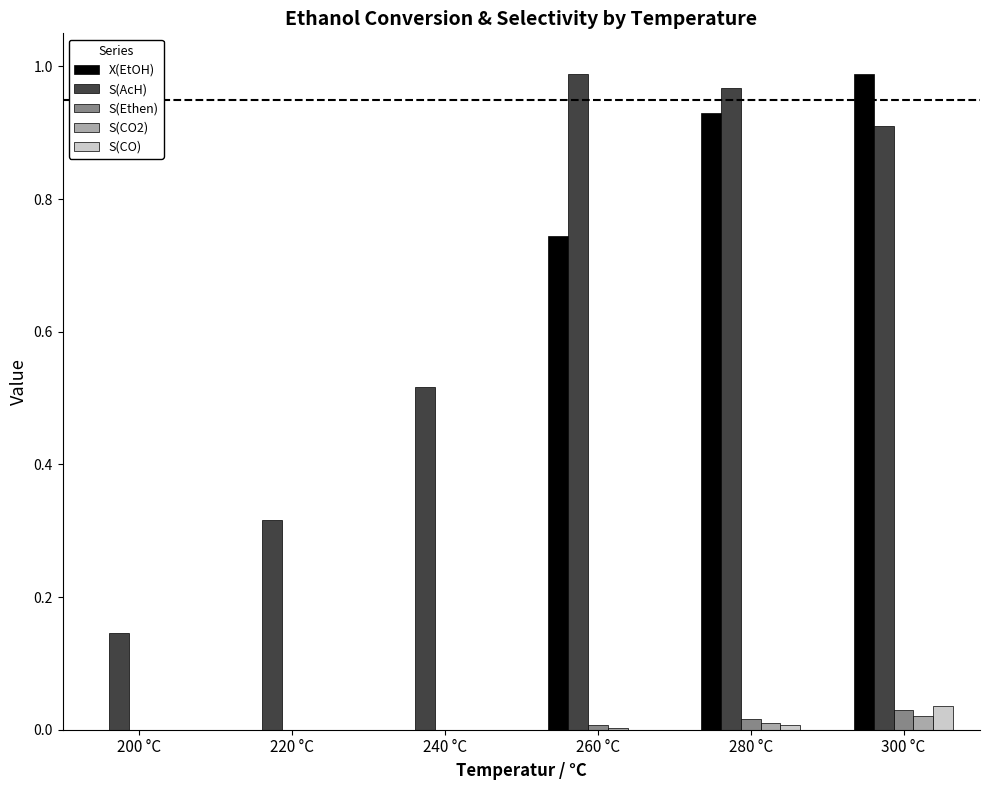

Is it true that X(EtOH) equals 0.9 at 280 °C?

True